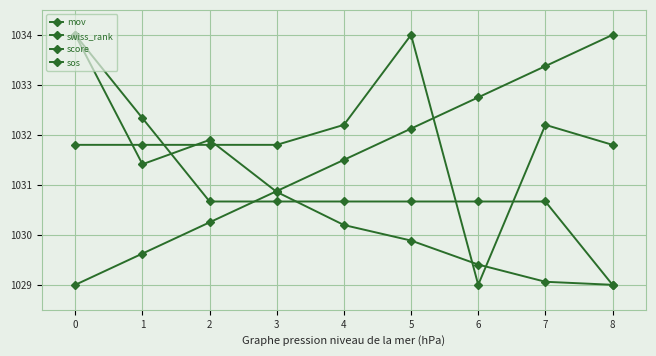

What is the spread (max minus min) of values at 6?

3.8